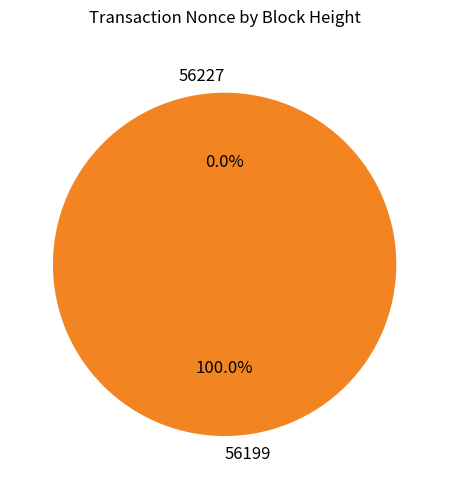

To the nearest percent, what is the combined percentage of 56199 and 56227?

100%